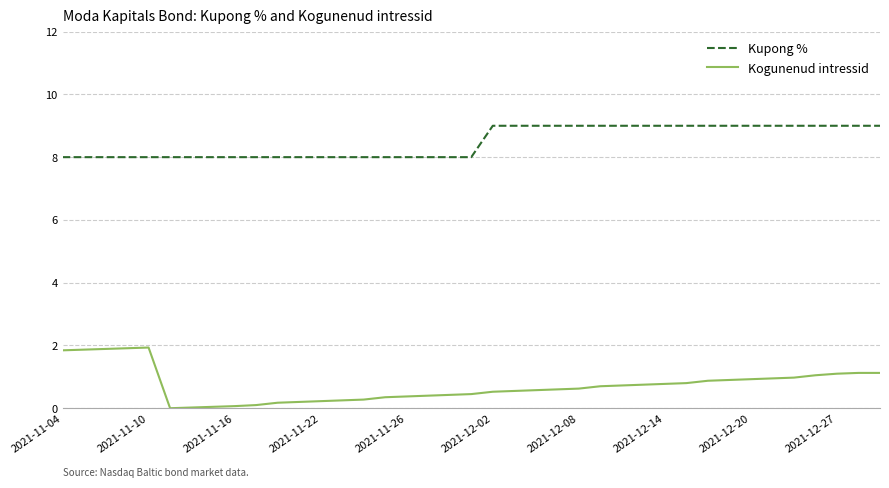

List the series in order of their peak value, highest first.

Kupong %, Kogunenud intressid